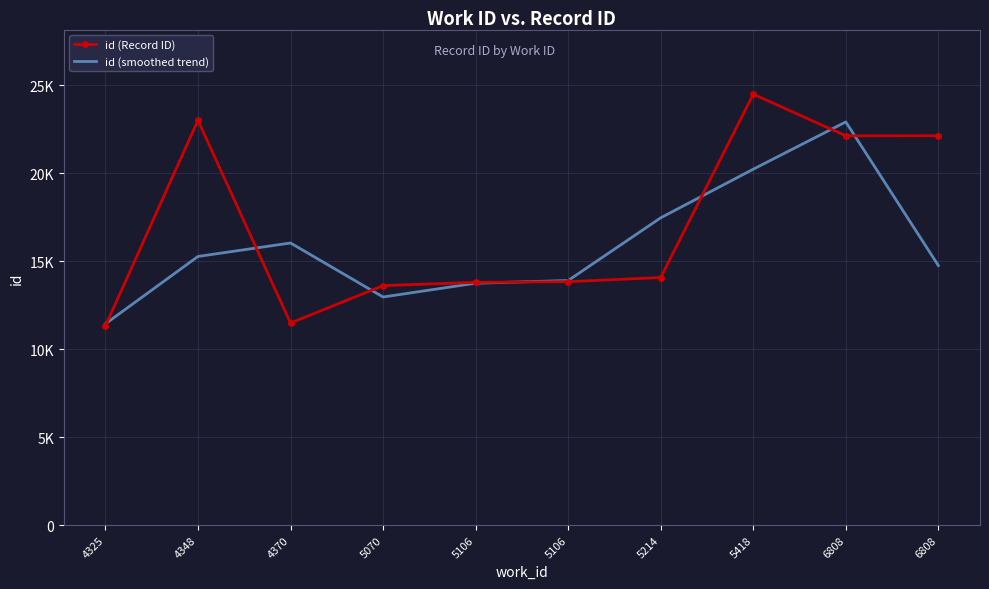

What are all the series names shown in the legend?

id (Record ID), id (smoothed trend)